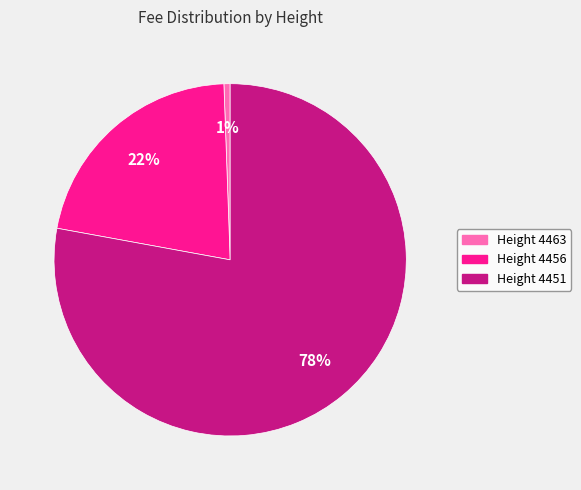

To the nearest percent, what percentage of the pie is Height 4463?

1%